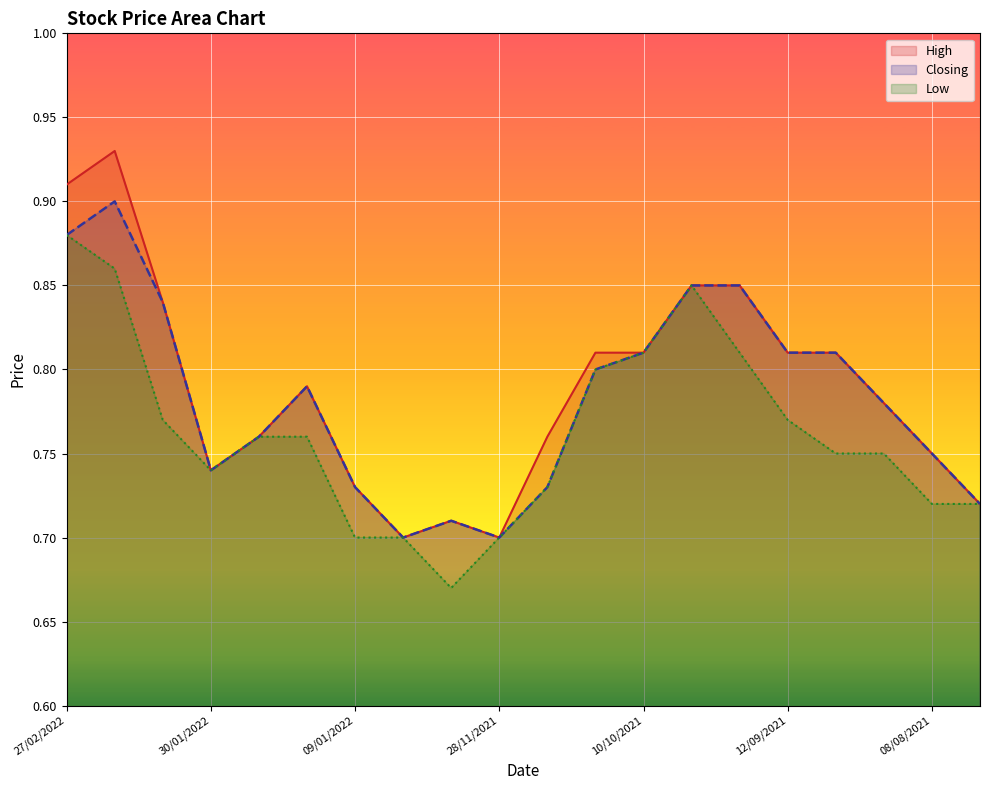

Which category has the highest value in the Low series?

27/02/2022